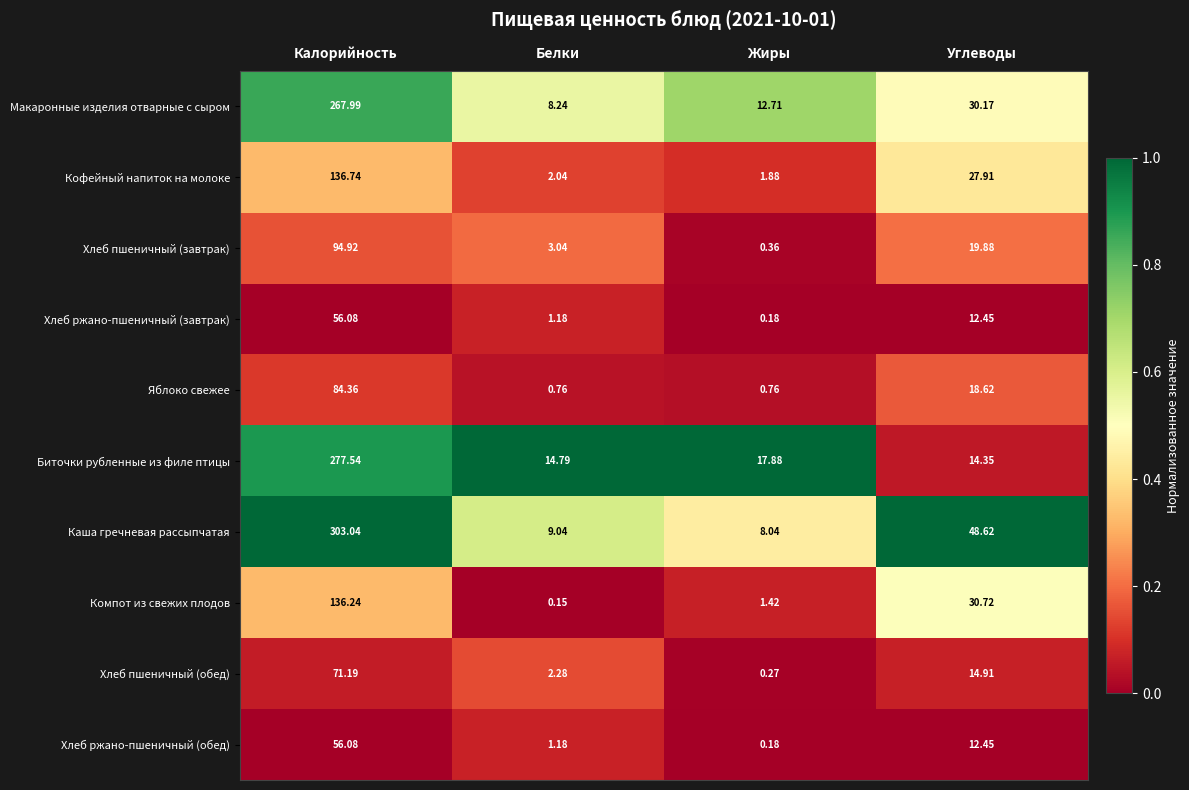

Where is Кофейный напиток на молоке nearest to the value 69?

Углеводы